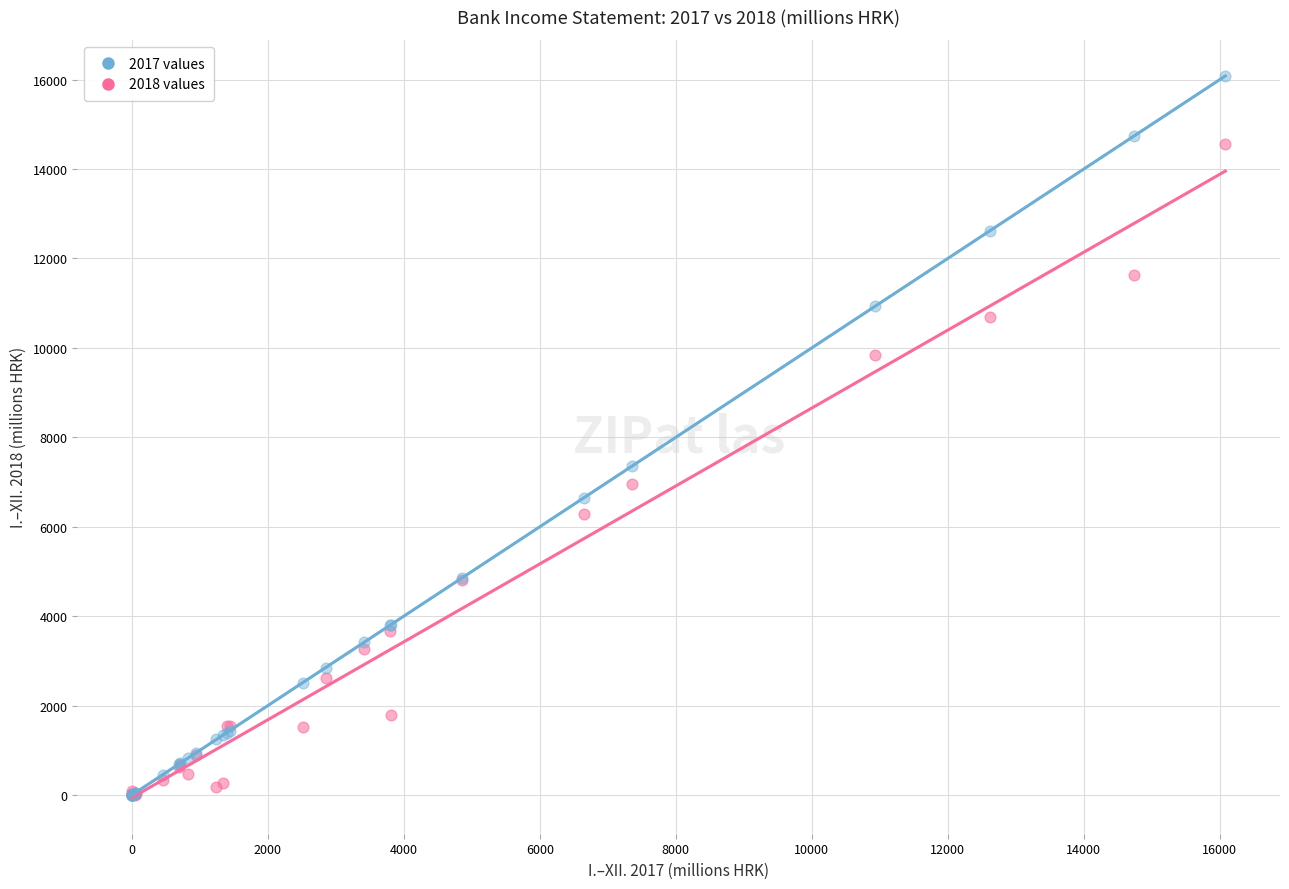

In the 2017 values series, what Y value is closest to 8041?

7358.0